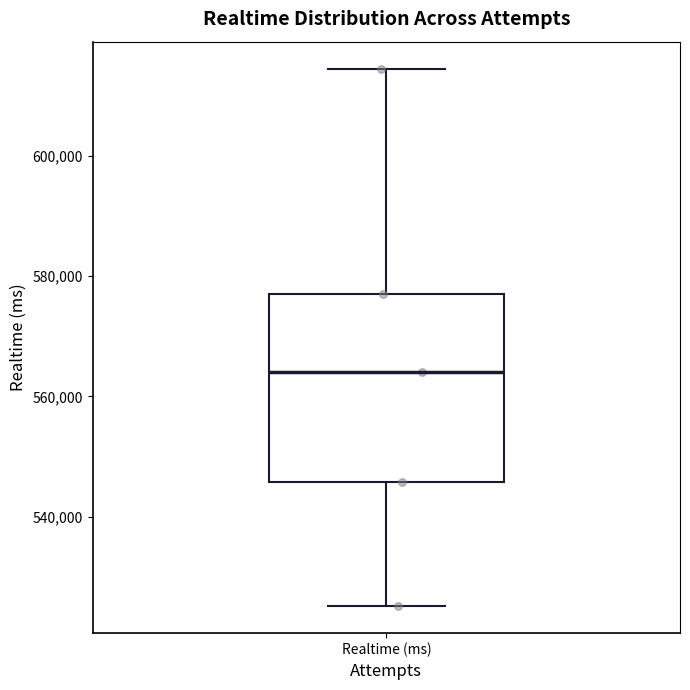

Transcribe this box plot: give where the median line is, the range the box spans, and where the two whiskers end, as read against the y-axis. The values are not printed on the chart, so give them approximately, as read against the axis.

median 564000, box 546000 to 578000, whiskers 526000 to 614000